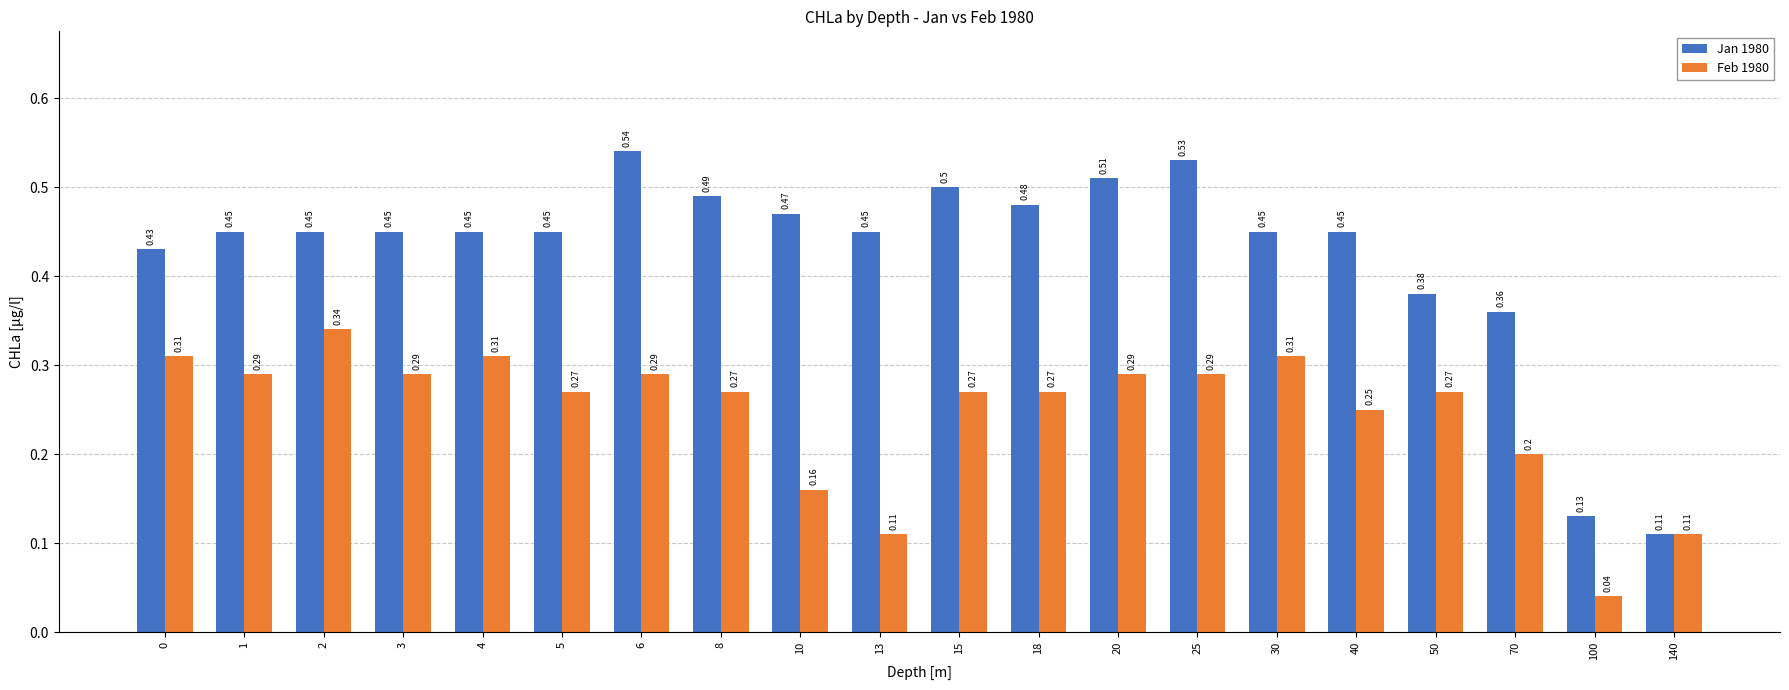

List the series in order of their overall mean, lowest first.

Feb 1980, Jan 1980